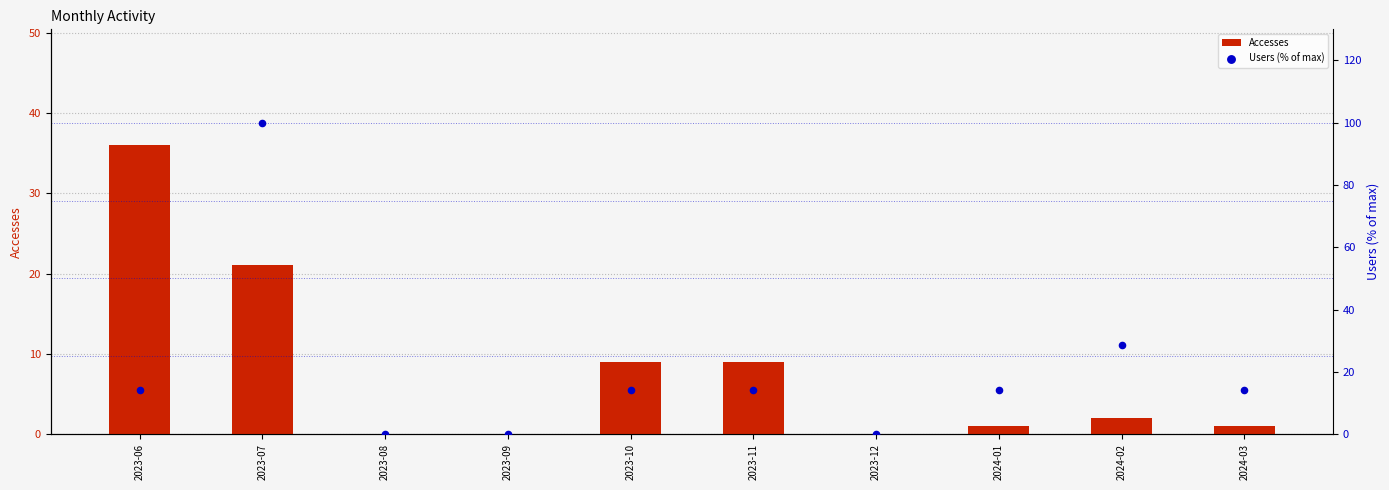

At which category is the sum across all series the highest?

2023-07